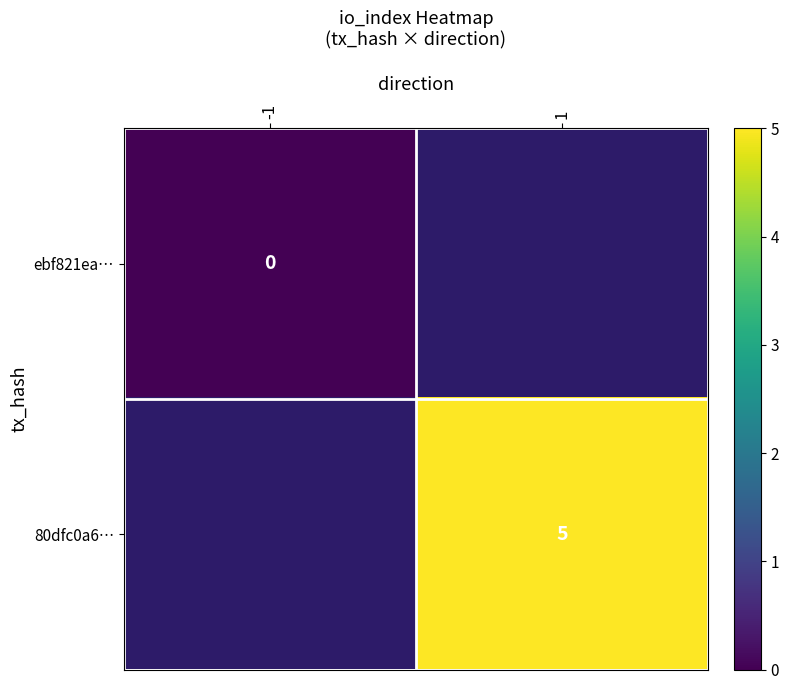

The value of 80dfc0a6… at 1 is 8. True or false?

False